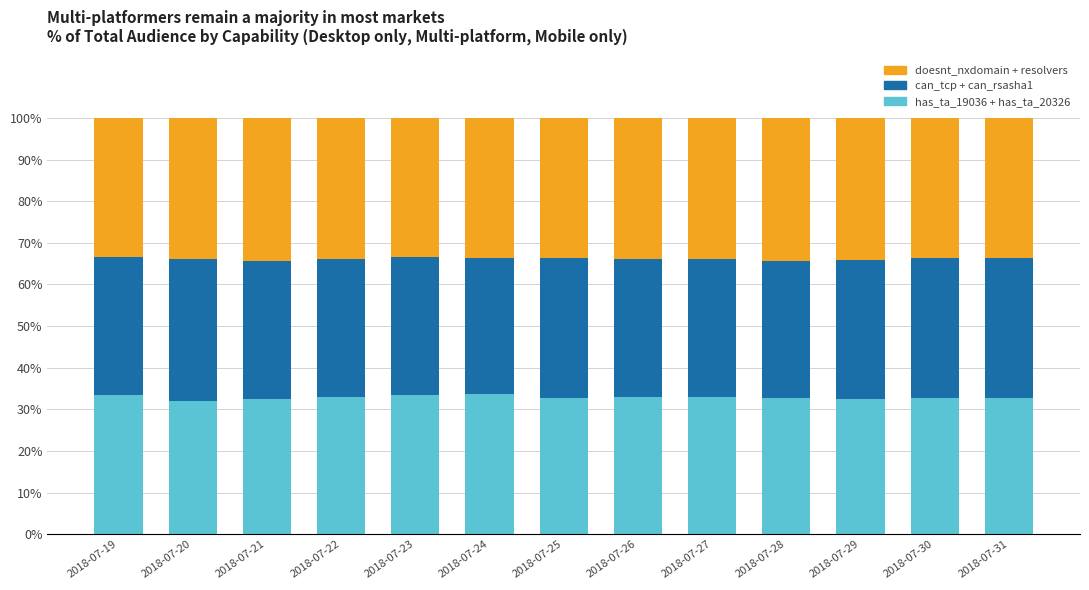

The value of has_ta_19036 + has_ta_20326 at 2018-07-26 is 33.1. True or false?

True